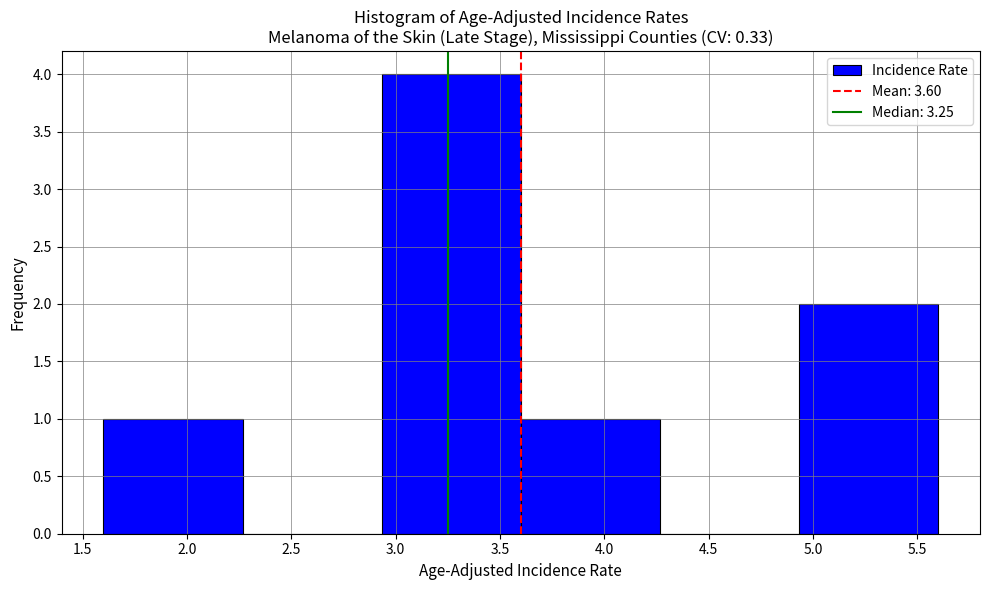

How tall is the bar that spans 3.60 to 4.25 on the x-axis? Neither the bar edges nor the heights are printed on the chart, so give them approximately, as read against the axes.

1